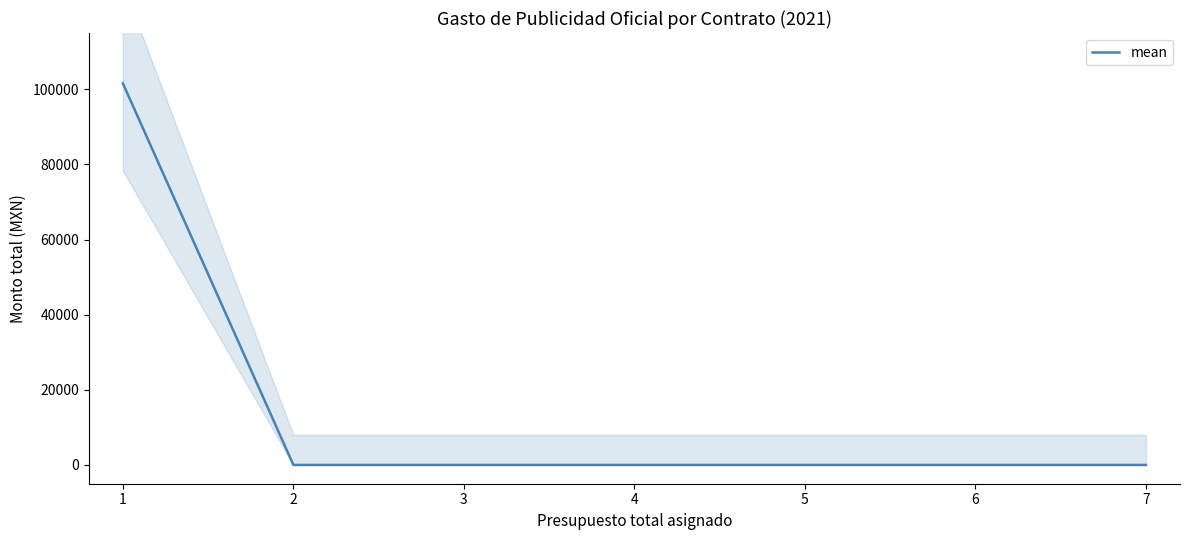

The value at 4 is -46280.0. True or false?

False